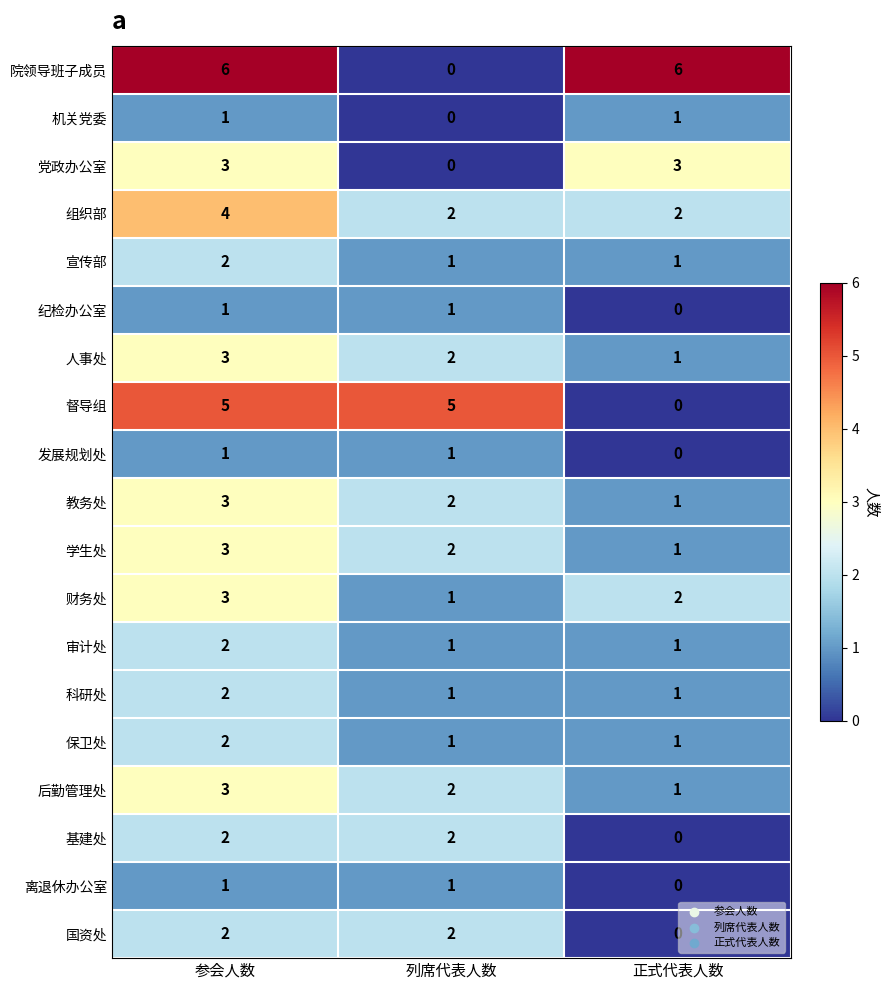

What is the difference between the highest and lowest values at 参会人数?

5